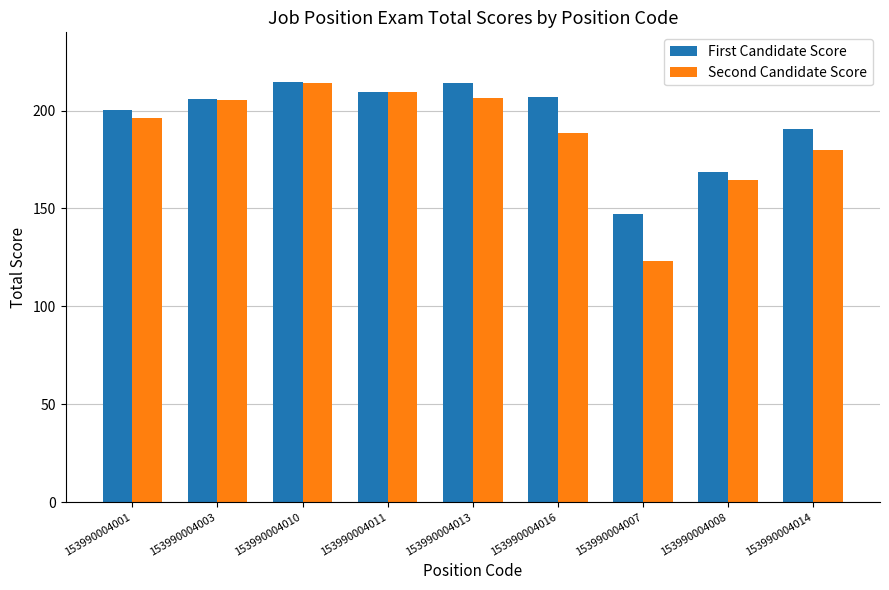

Is it true that First Candidate Score equals 110.7 at 153990004014?

False